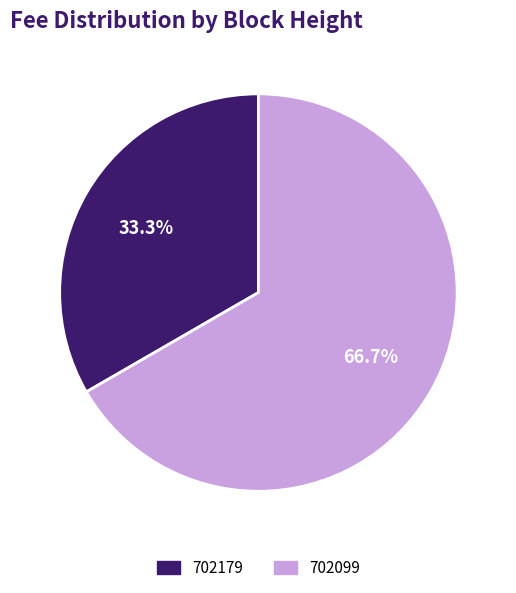

How many slices are in this pie chart?

2